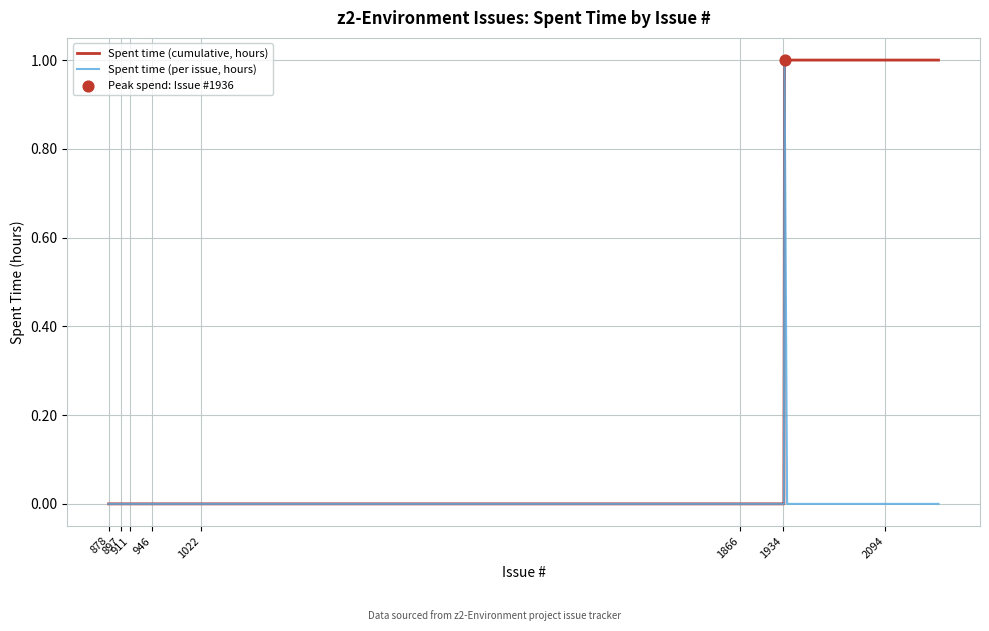

Rank the series by their average value, from highest to lowest.

Spent time (cumulative, hours), Spent time (per issue, hours)